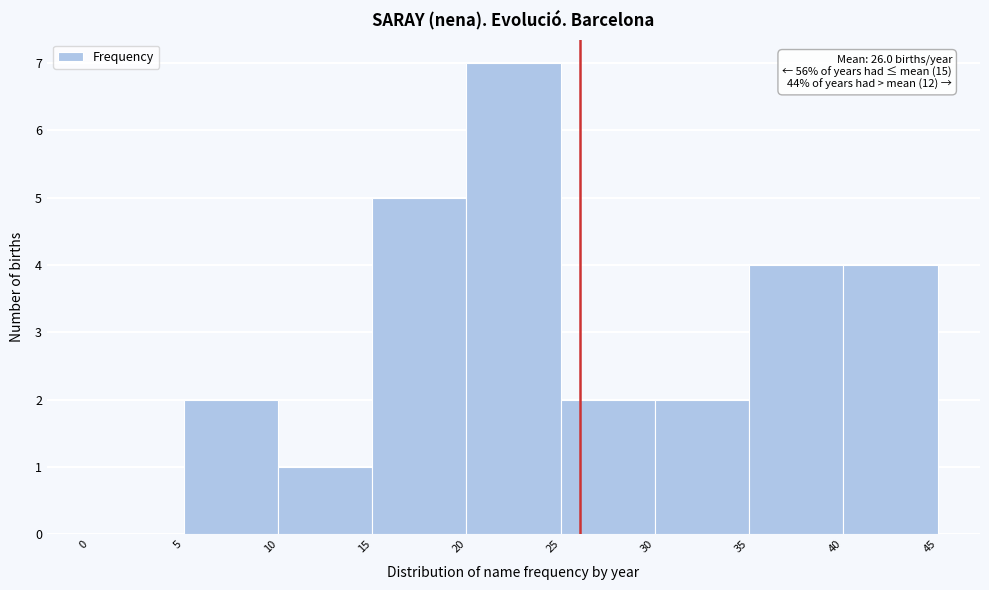

Which range on the x-axis has the tallest bar?

20 to 25